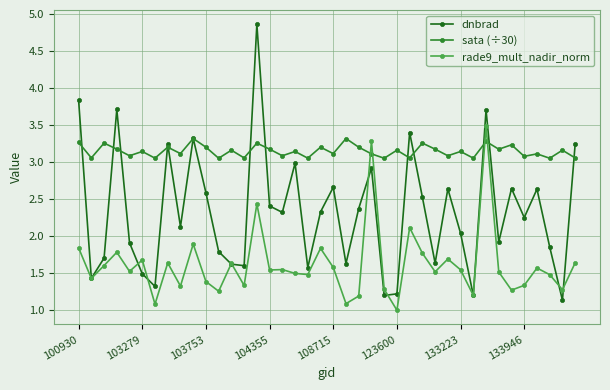

What are all the series names shown in the legend?

dnbrad, sata (÷30), rade9_mult_nadir_norm